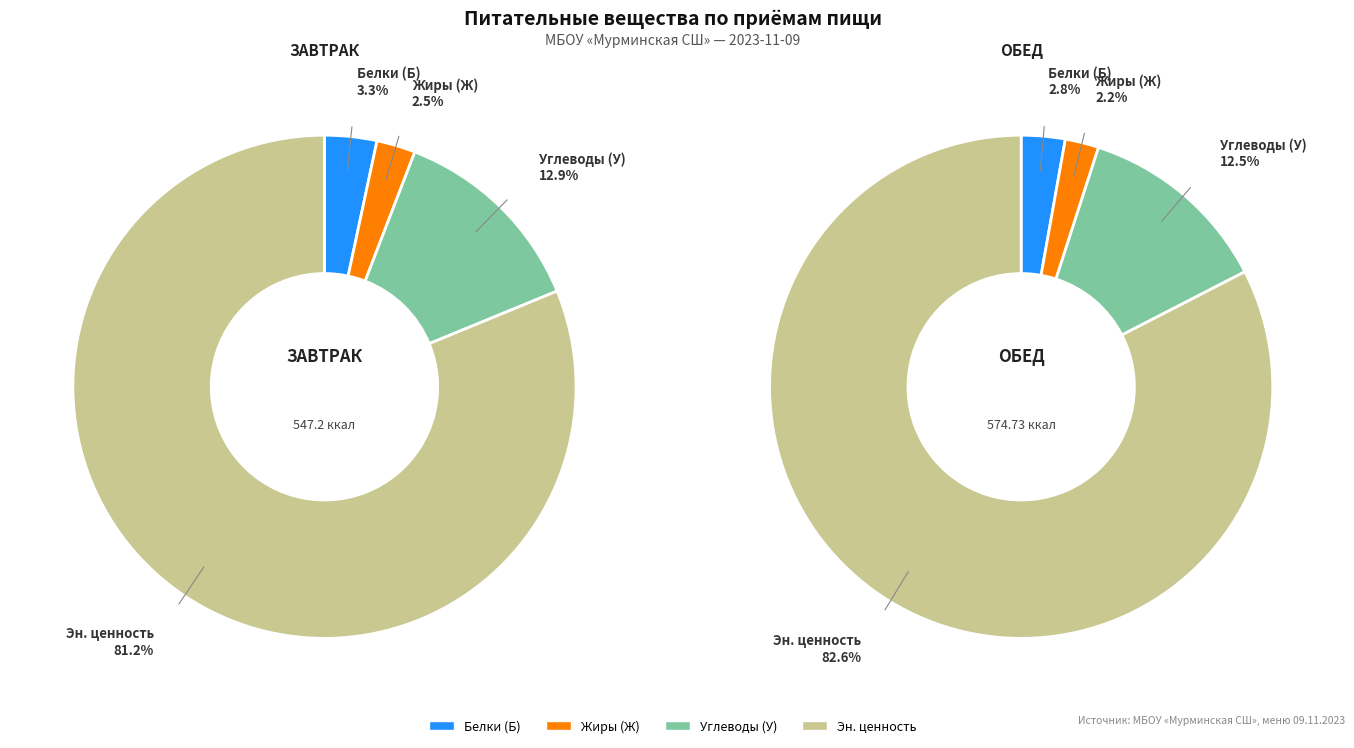

Is it true that 0 is 3% of the pie?

True